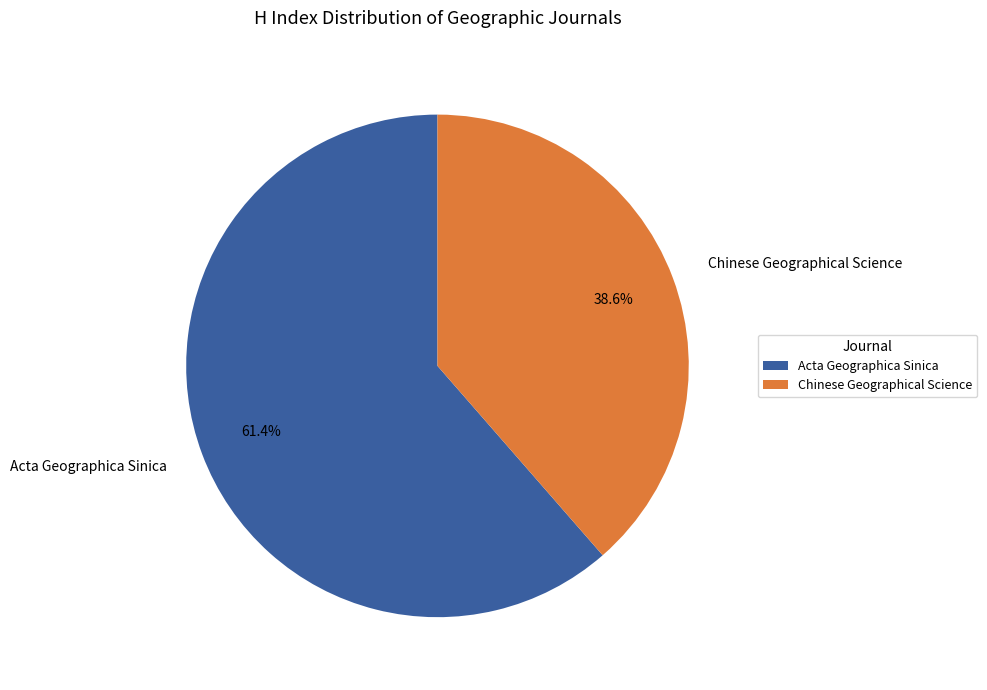

To the nearest percent, what is the combined percentage of Acta Geographica Sinica and Chinese Geographical Science?

100%